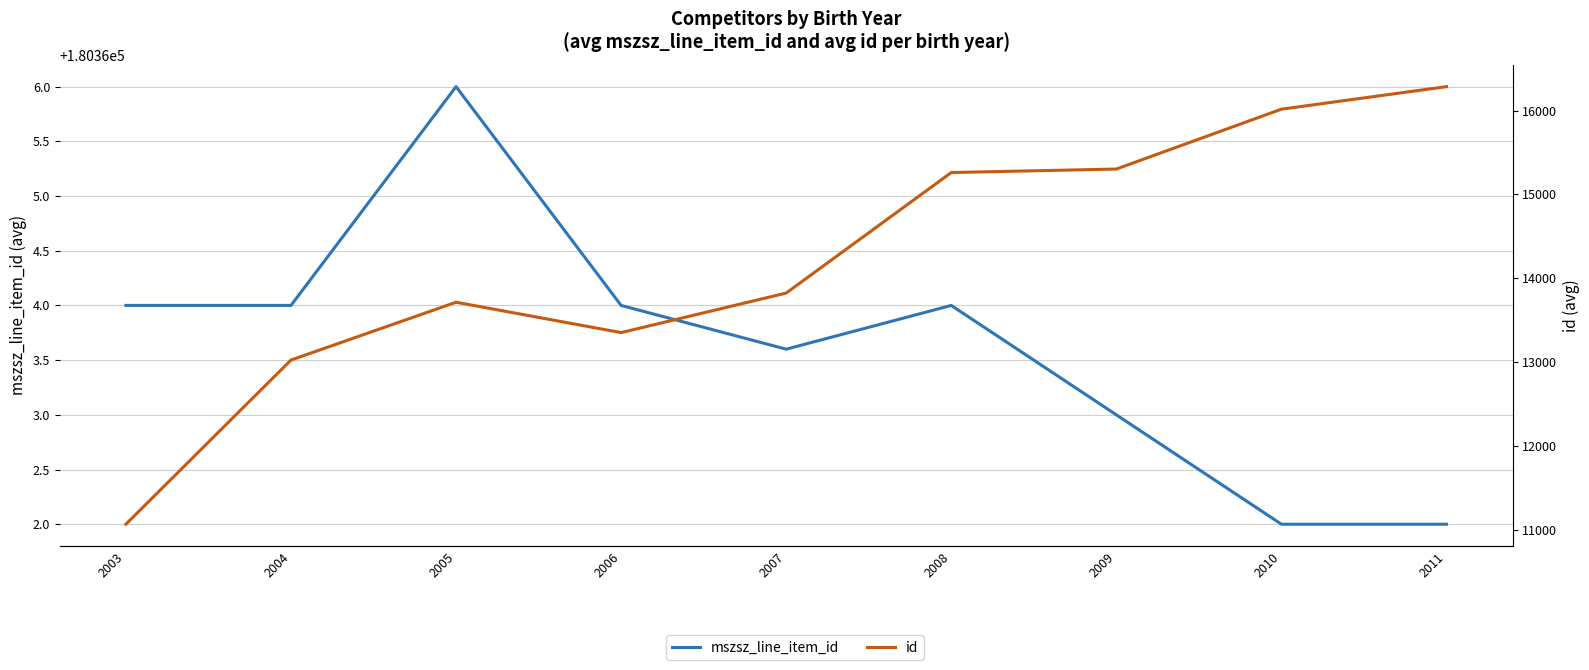

Reading left to right, transcribe all the data shown in this chart.

mszsz_line_item_id: 180364.0	180364.0	180366.0	180364.0	180363.6	180364.0	180363.0	180362.0	180362.0
id: 11067.0	13024.7	13714.0	13352.0	13823.6	15260.5	15302.3	16016.0	16285.0